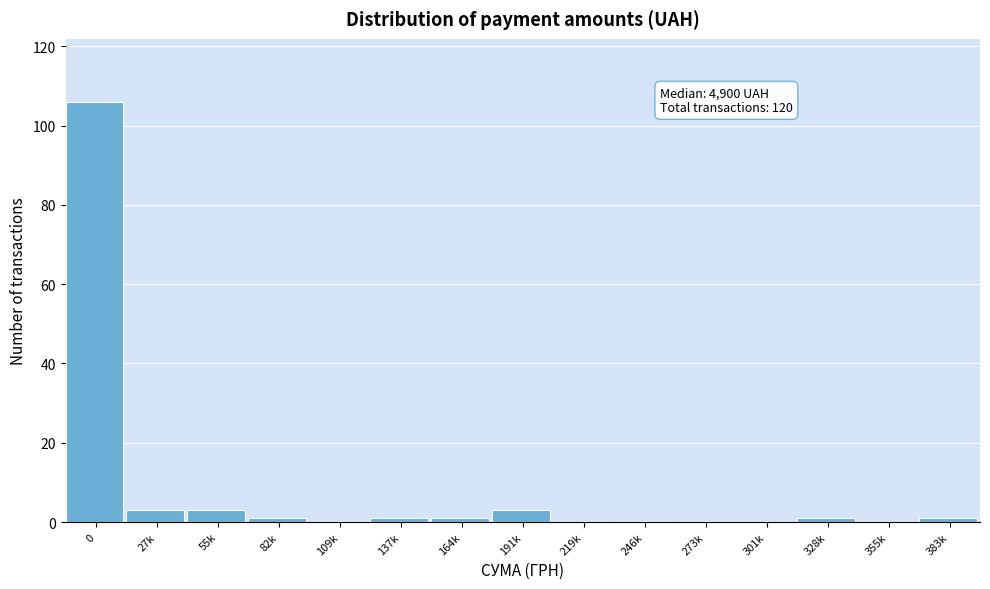

Reading left to right, what are all the values shown in this chart?

0=106	27k=3	55k=3	82k=1	109k=0	137k=1	164k=1	191k=3	219k=0	246k=0	273k=0	301k=0	328k=1	355k=0	383k=1